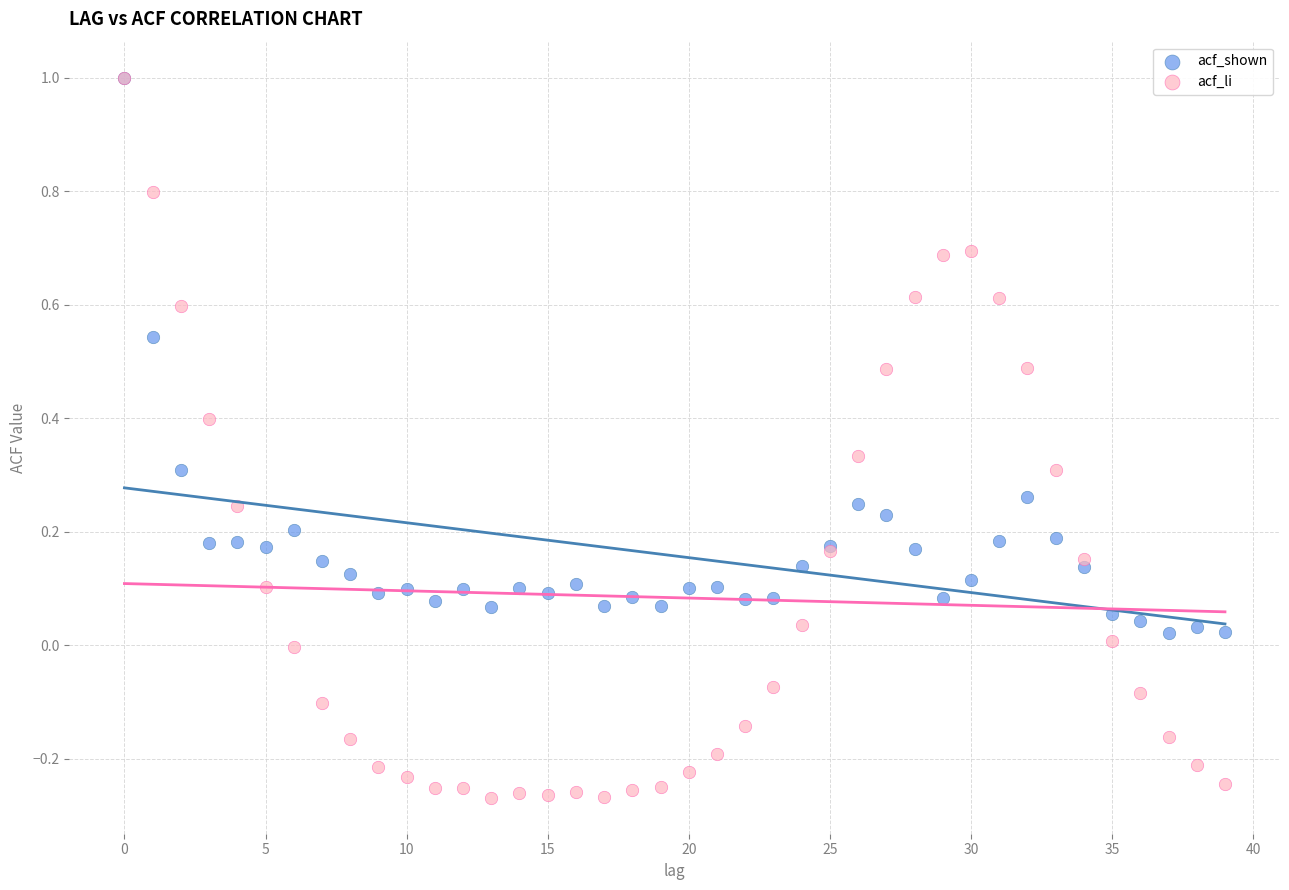

What are all the series names shown in the legend?

acf_shown, acf_li